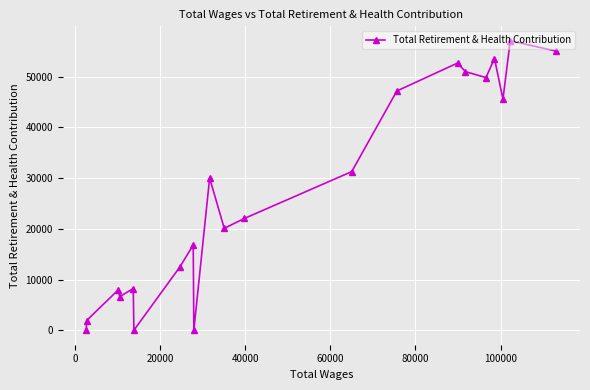

What is the value of the 3rd point from the left?

7939